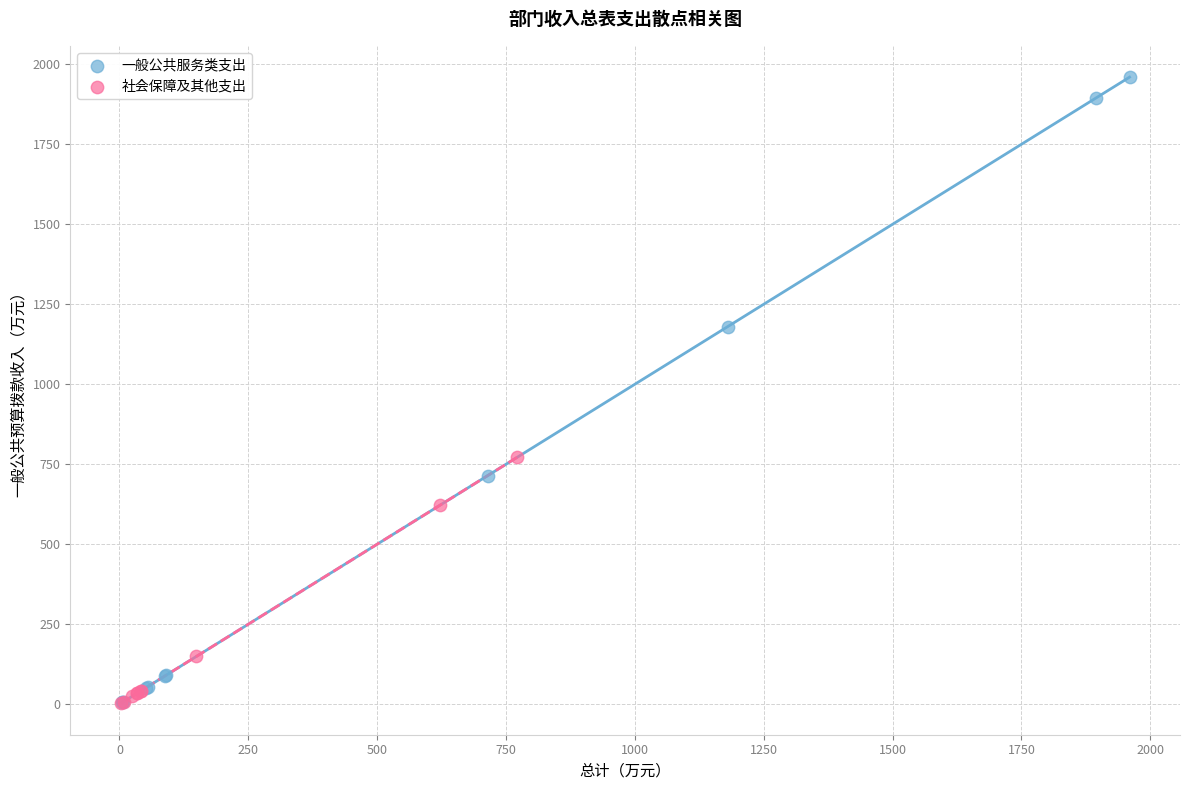

Which series has the widest spread of Y values?

一般公共服务类支出